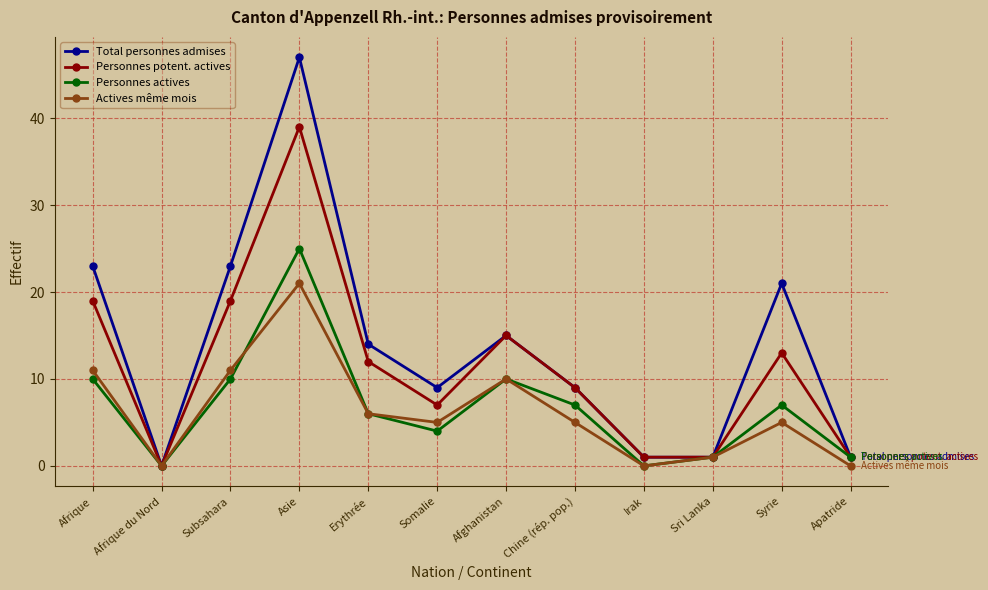

At which category does Personnes potent. actives reach its first local valley?

Afrique du Nord